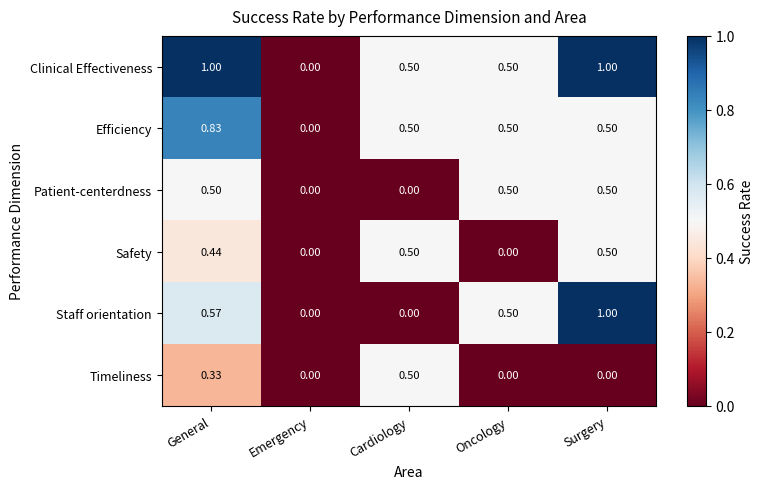

Which series changed the most between General and Surgery?

Staff orientation